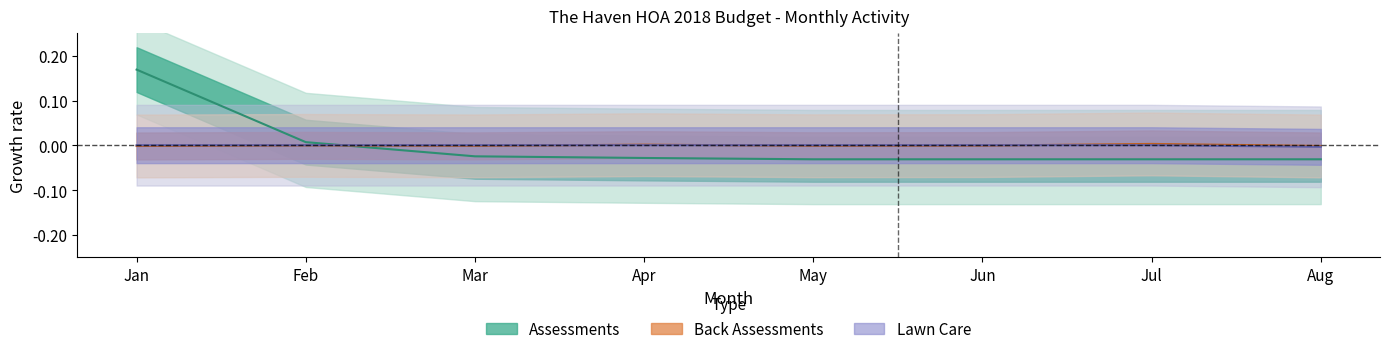

Reading left to right, list all the values displayed in this chart.

Assessments: 0.2	0.0	-0.0	-0.0	-0.0	-0.0	-0.0	-0.0
Back Assessments: -0.0	0.0	-0.0	0.0	-0.0	-0.0	0.0	-0.0
Common Area Lawn Care: 0.0	0.0	0.0	0.0	0.0	0.0	0.0	-0.0